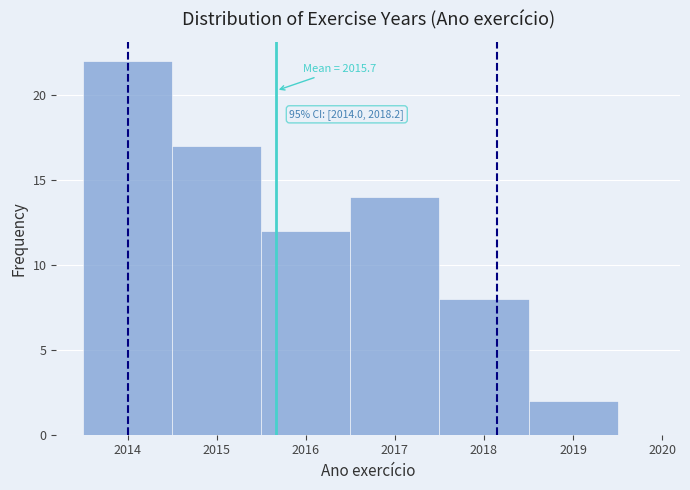

Over which range of the x-axis is the bar tallest?

2013.5 to 2014.5